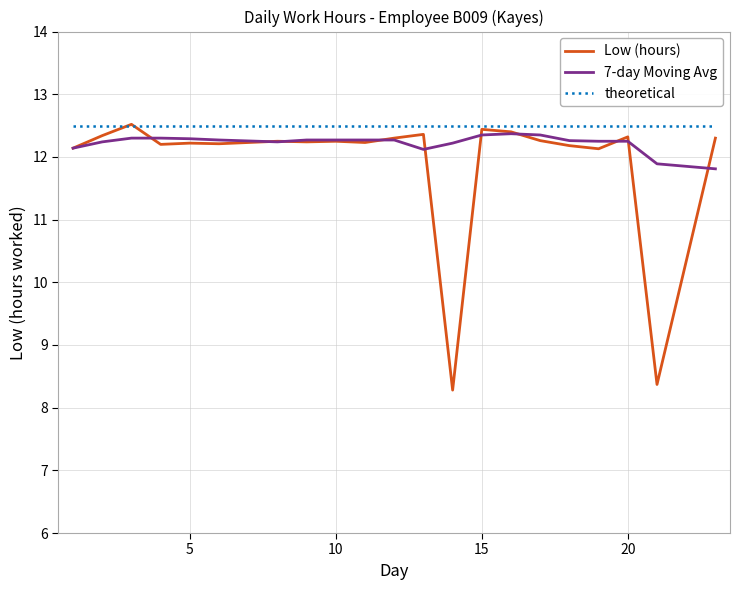

What is the maximum value for Low (hours)?

12.5